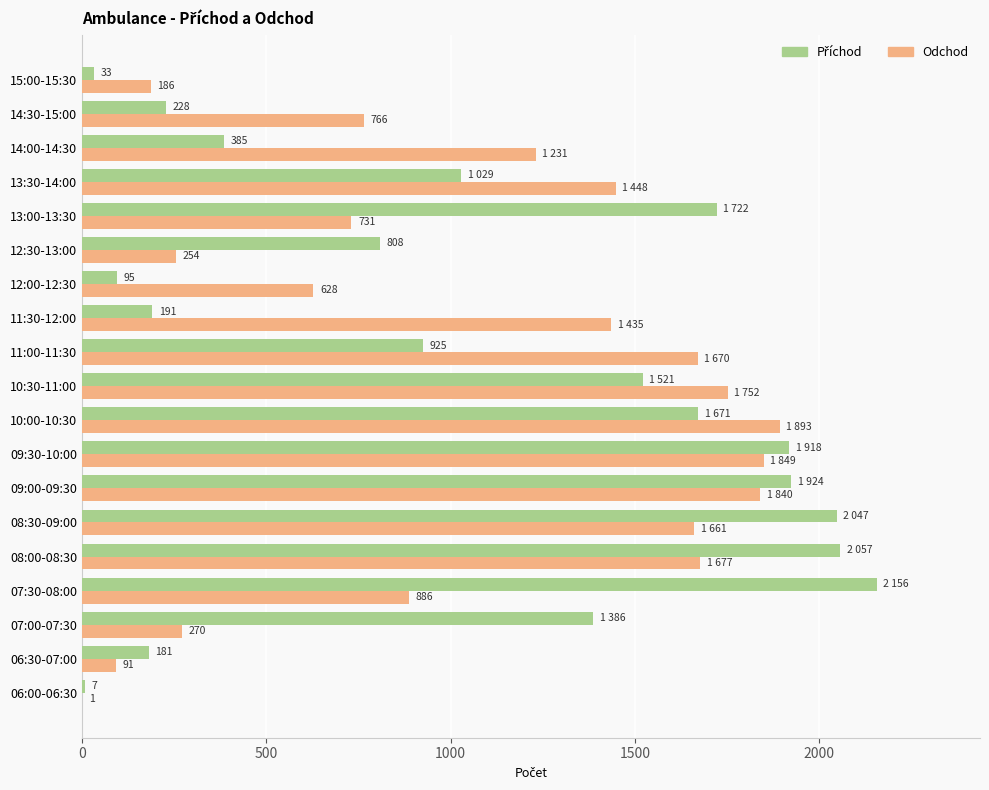

Where is Odchod nearest to the value 947?

07:30-08:00